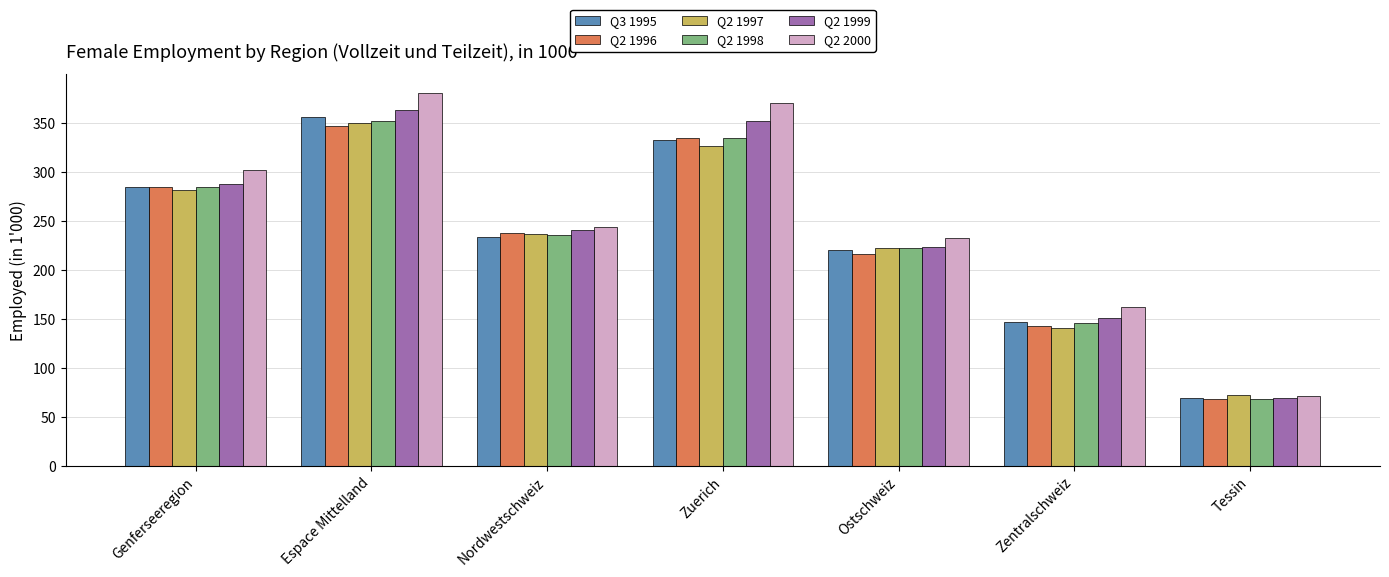

At which label does Q2 1996 first exceed 237?

Genferseeregion